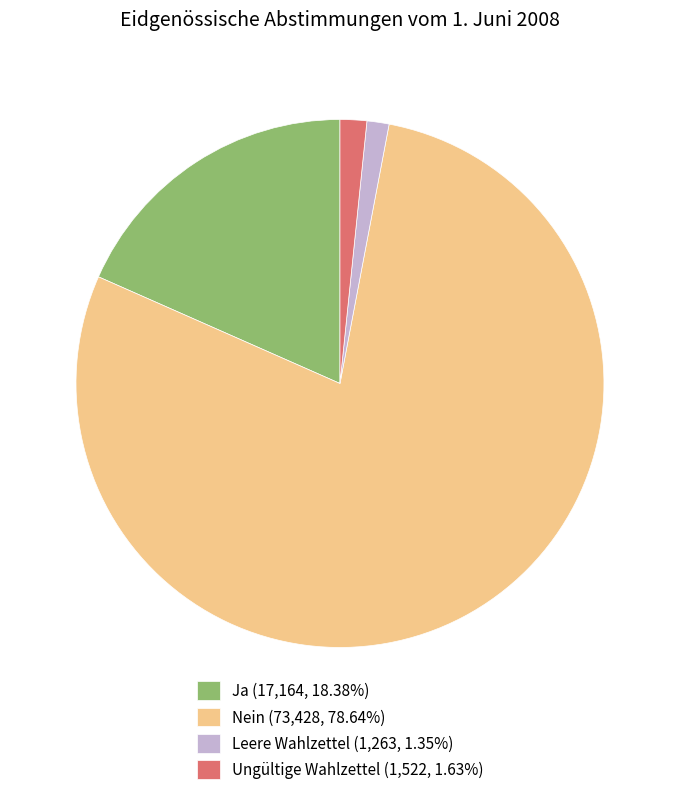

Is it true that Ja is 6% of the pie?

False